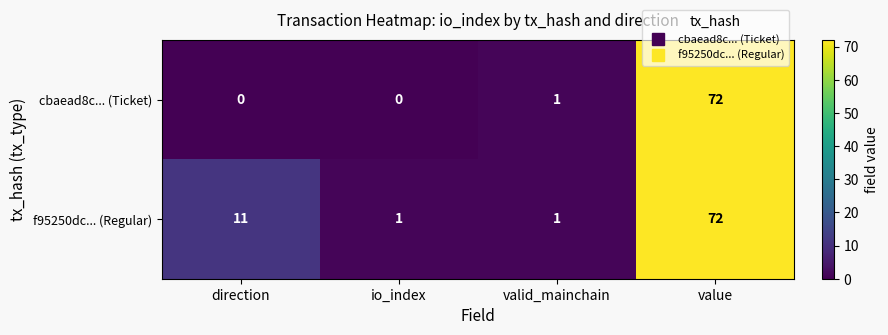

Reading left to right, list all the values displayed in this chart.

cbaead8c... (Ticket): 0	0	1	72
f95250dc... (Regular): 11	1	1	72